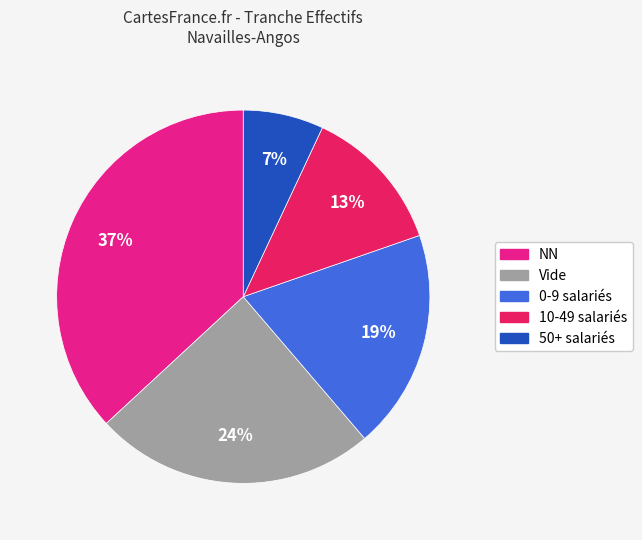

To the nearest percent, what is the difference between the largest and smallest slice percentages?

30%